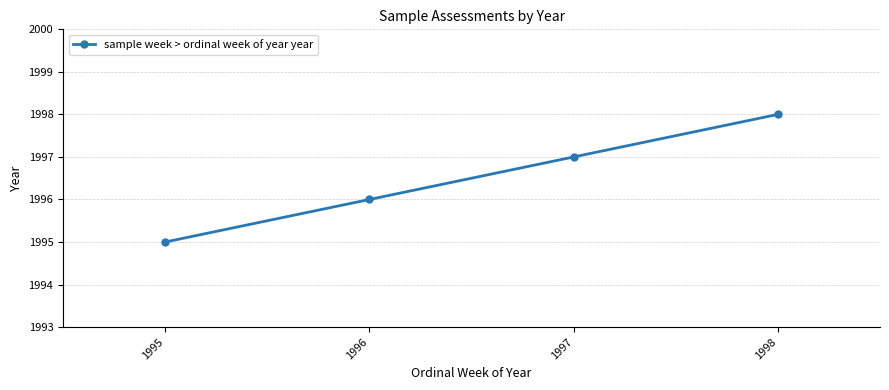

What is the approximate value at 1995?

1995